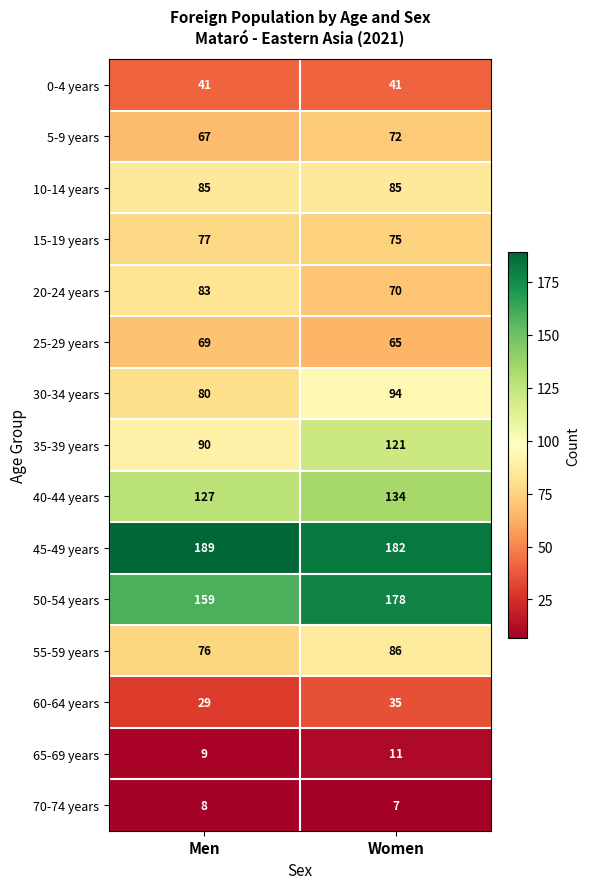

Read the 60-64 years value at Women.

35